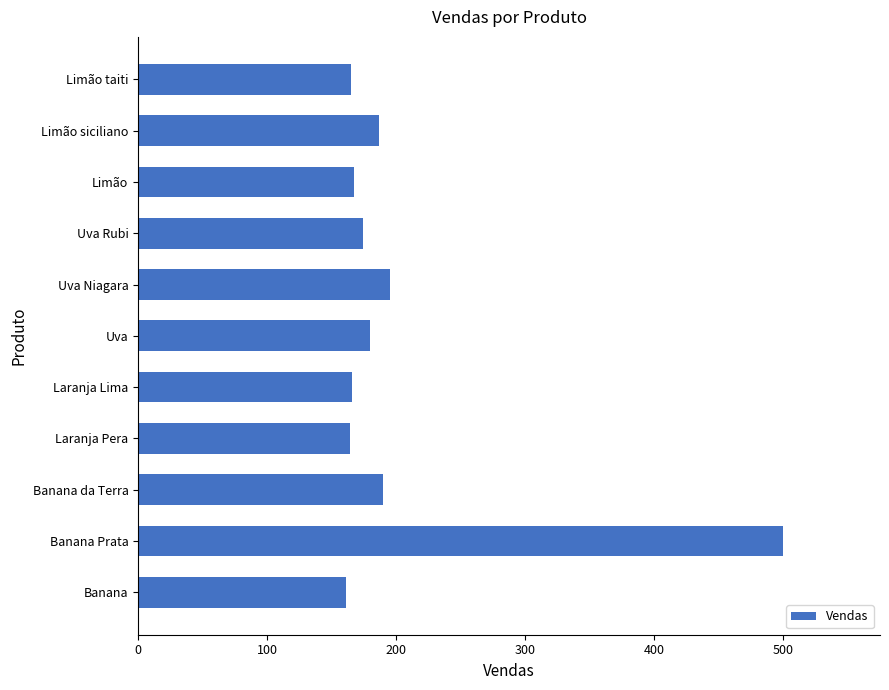

What is the maximum value shown in the chart?

500